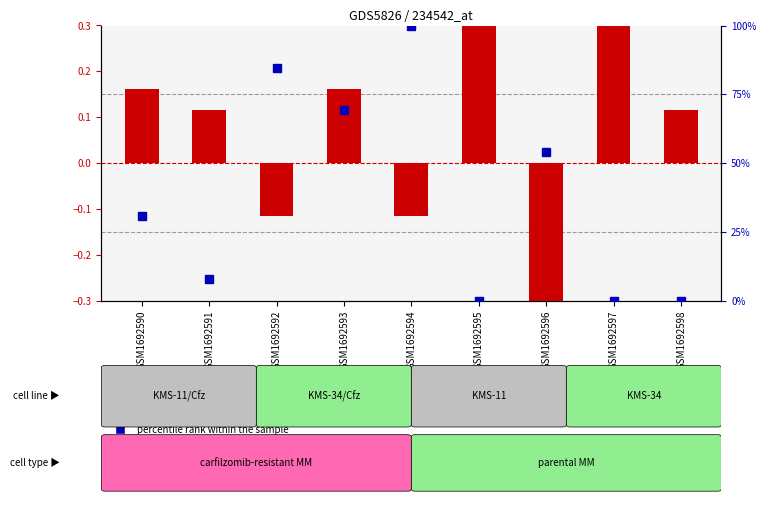

At which category is the sum across all series the highest?

GSM1692594